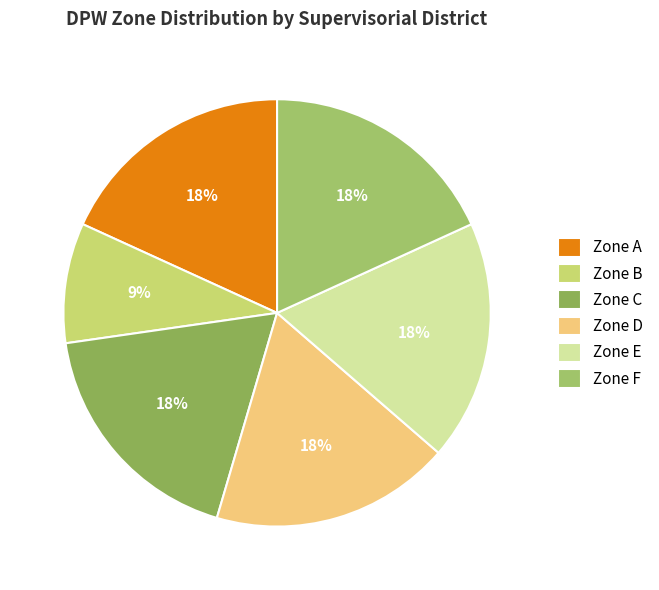

What is the smallest slice in the pie chart?

Zone B